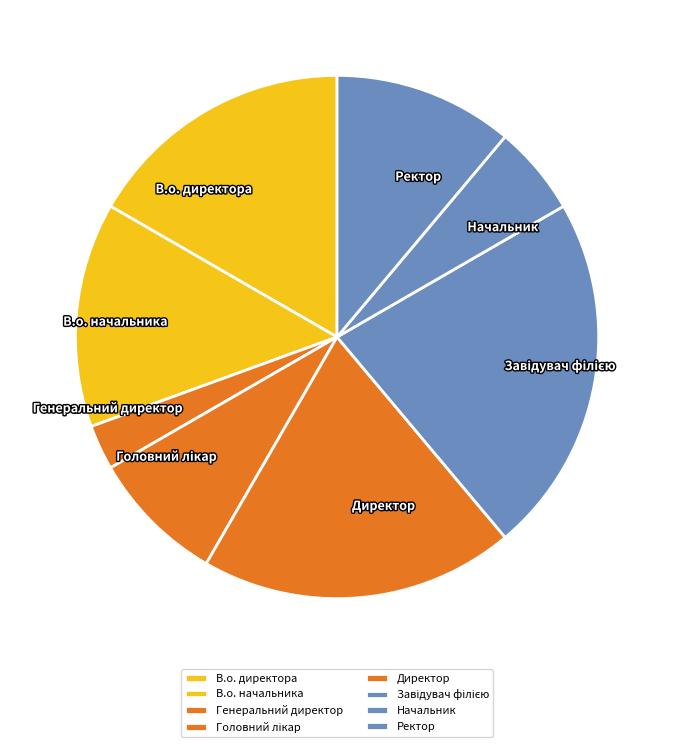

Does Директор represent more than half of the total?

No